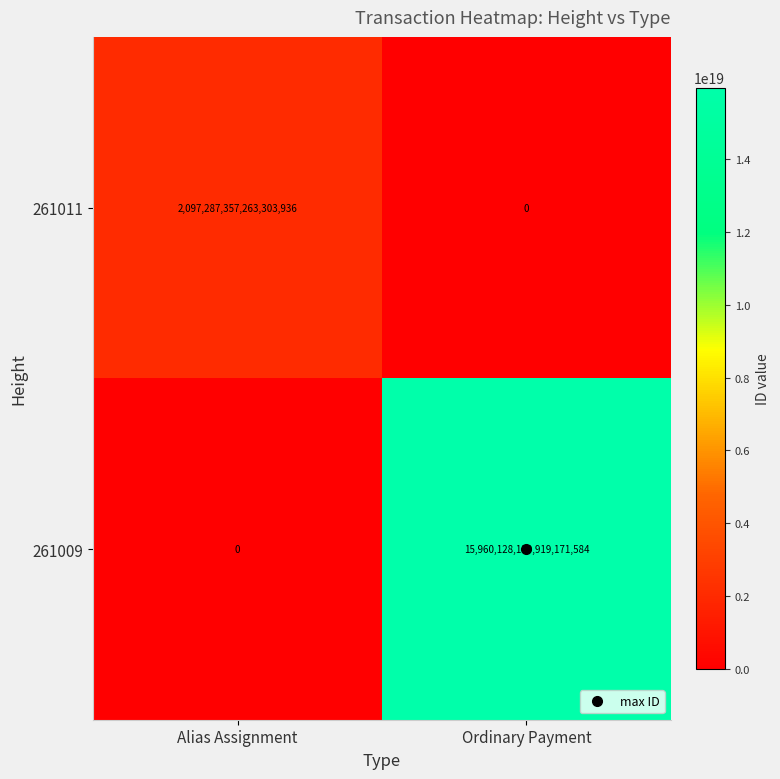

Count the number of data series in this chart.

2